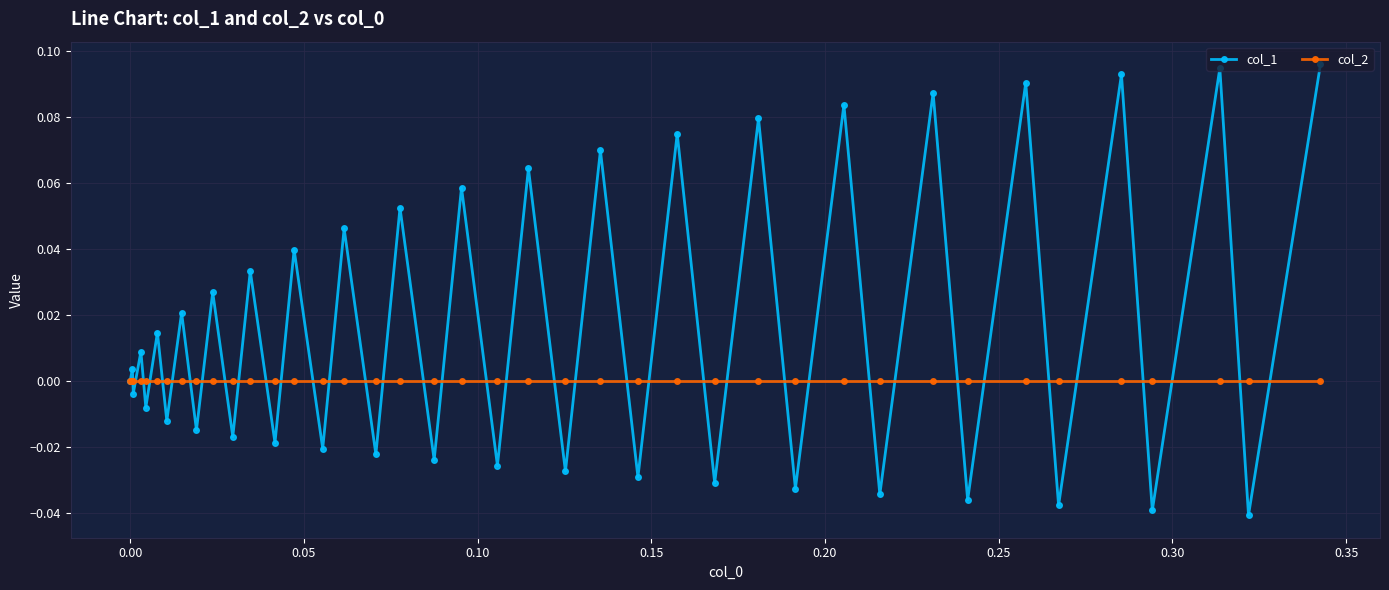

Which series has the largest total across all categories?

col_1